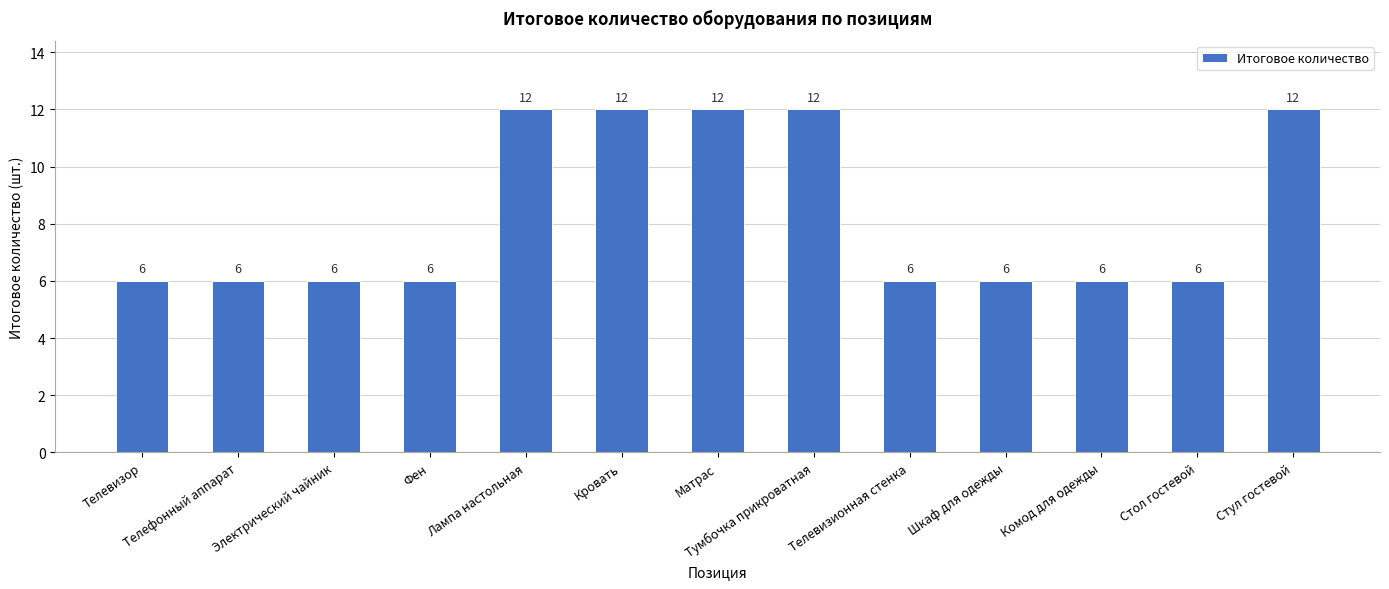

Between Телевизионная стенка and Кровать, which is larger?

Кровать